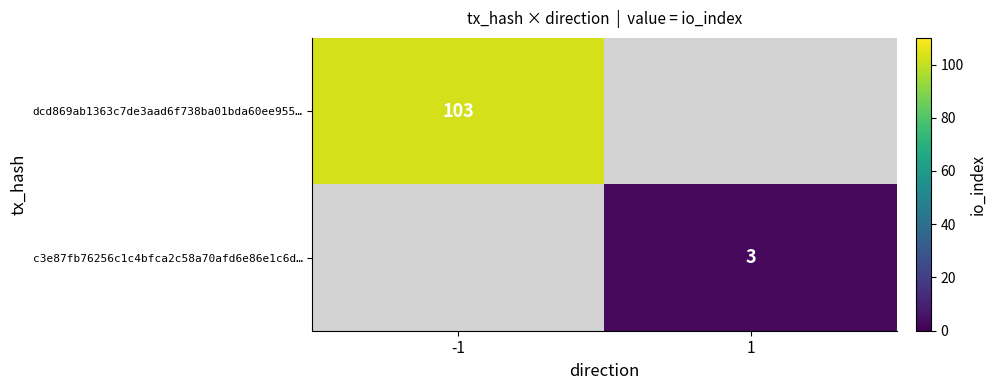

True or false: c3e87fb76256c1c4bfca2c58a70afd6e86e1c6d… has a value of 3 at 1.

True